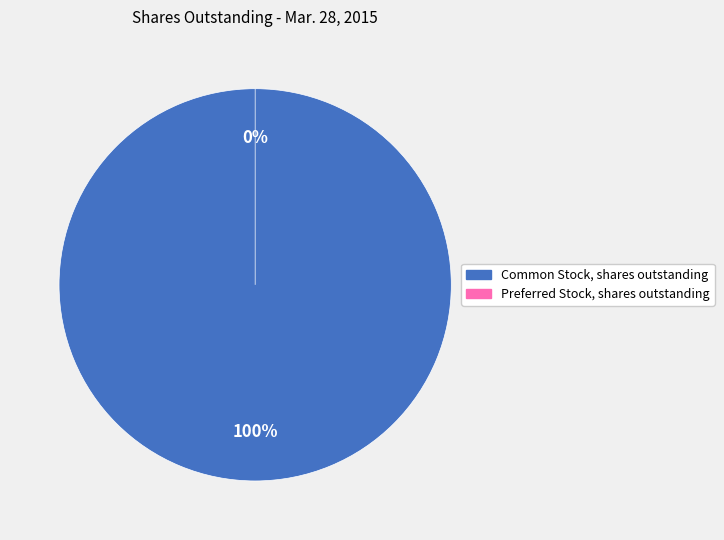

To the nearest percent, what is the difference between the largest and smallest slice percentages?

100%